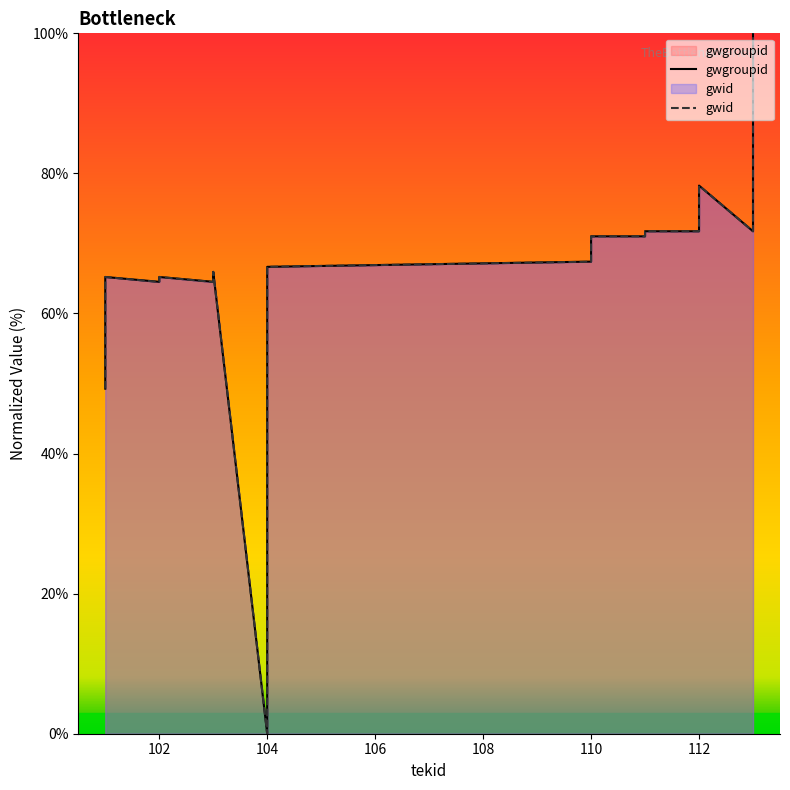

Count the number of data series in this chart.

2